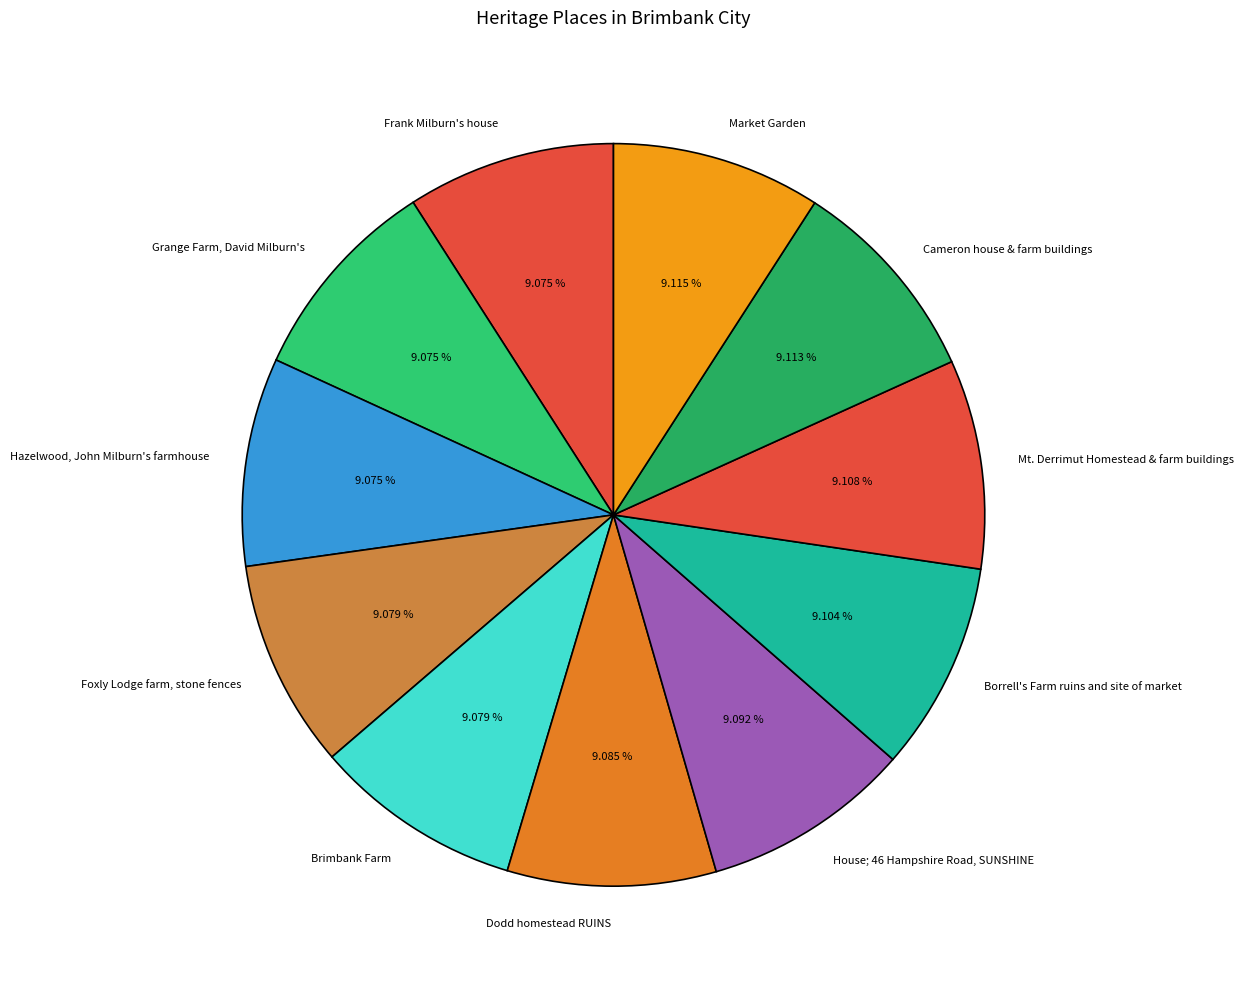

To the nearest percent, what is the average slice percentage?

9%